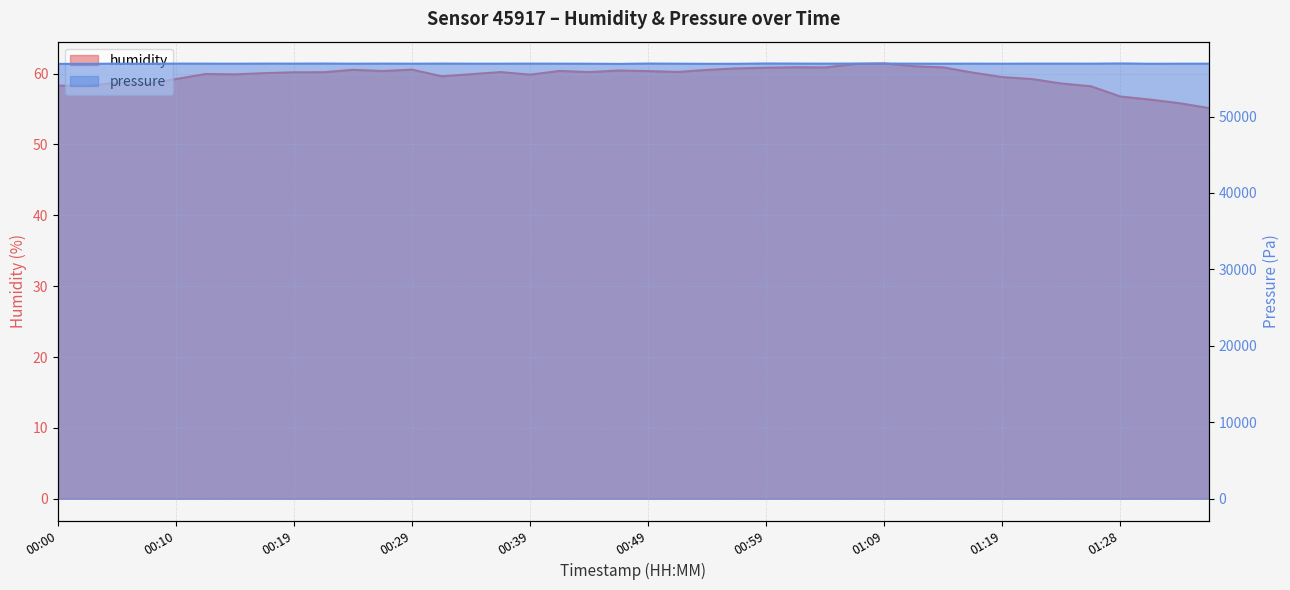

How many values in the humidity series exceed 60?

22